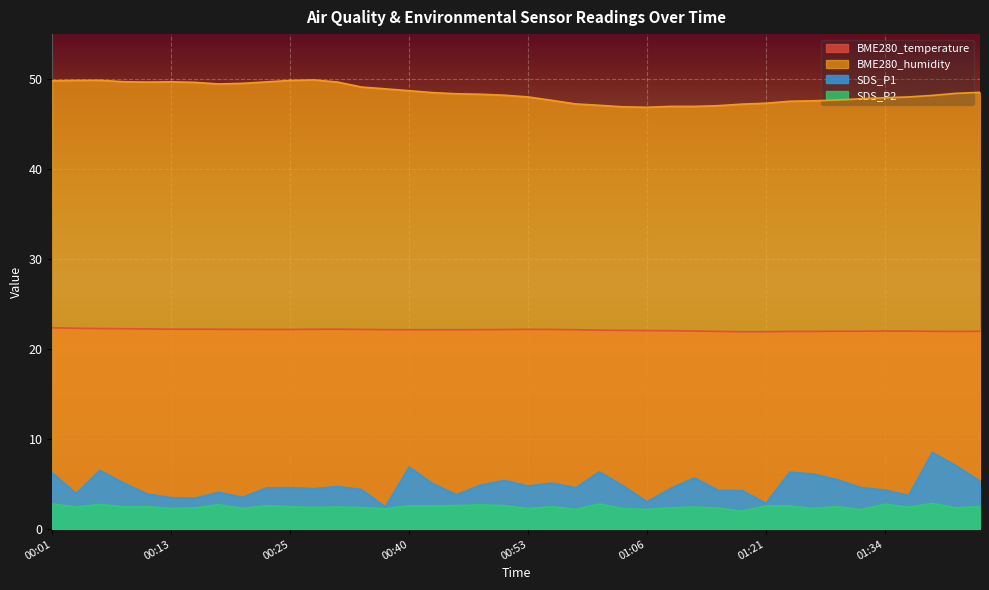

What is the value of the SDS_P2 point at the 7th from the left?

2.4